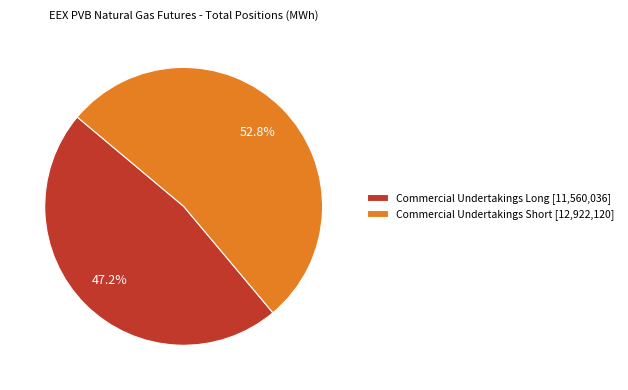

Which category has the biggest portion of the pie?

Commercial Undertakings Short [12,922,120]